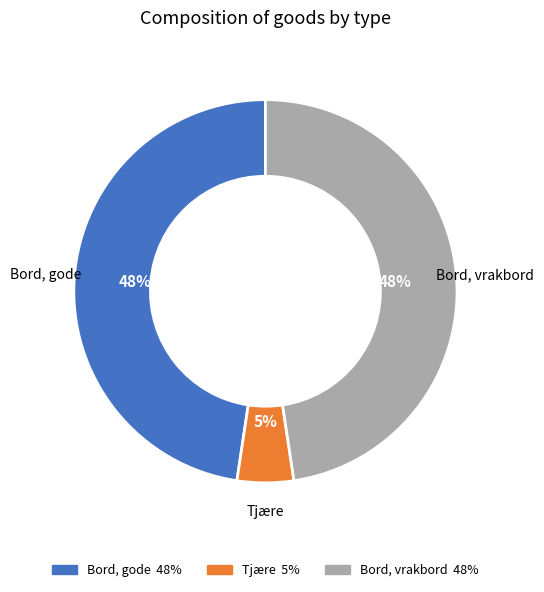

To the nearest percent, what is the average slice percentage?

33%